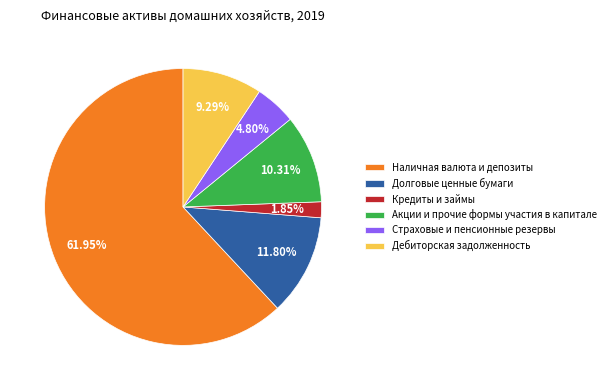

Count the number of slices in the pie.

6